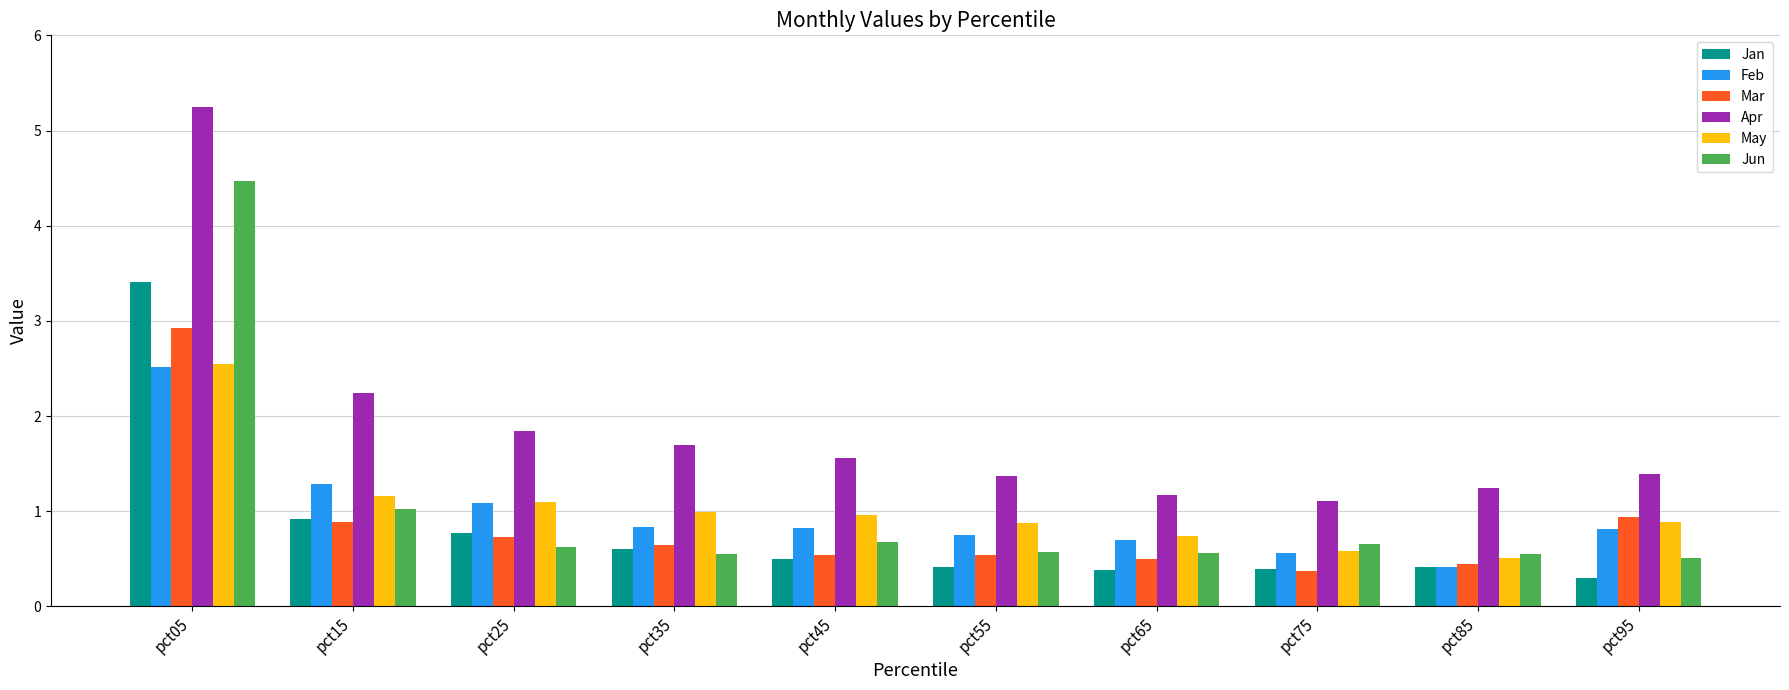

What is the total value across all series at pct05?

21.1